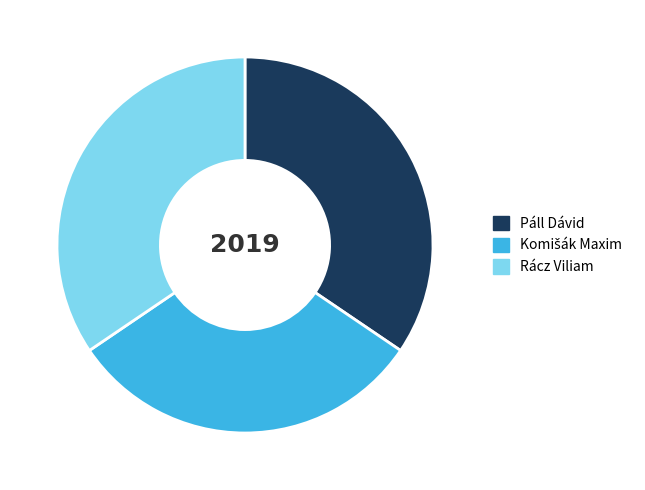

Combined, do Rácz Viliam and Páll Dávid account for over 50%?

Yes